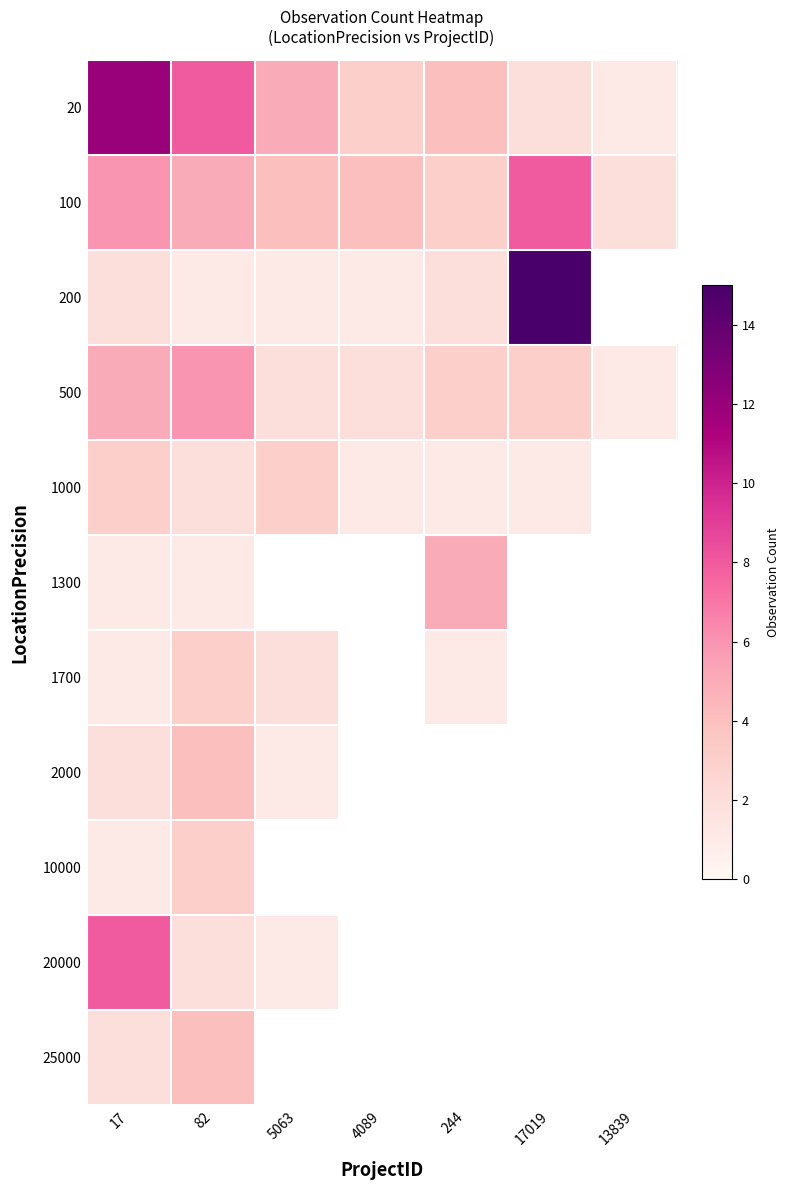

At how many categories does at least one series exceed 11?

2